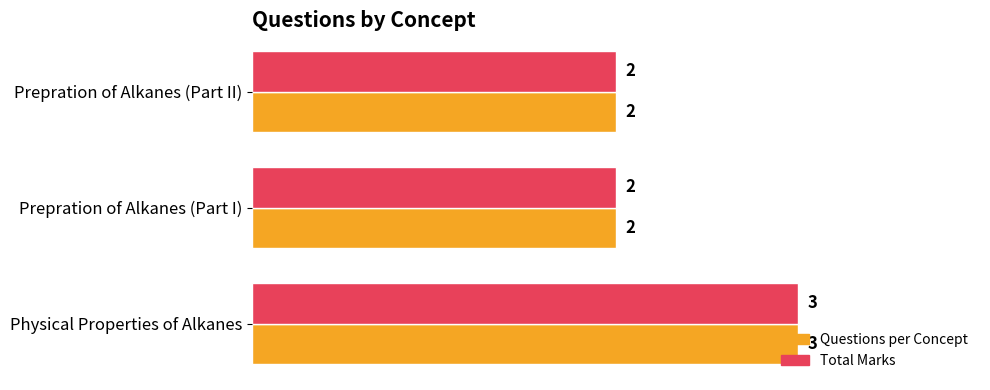

True or false: Questions per Concept has a value of 1 at Prepration of Alkanes (Part I).

False